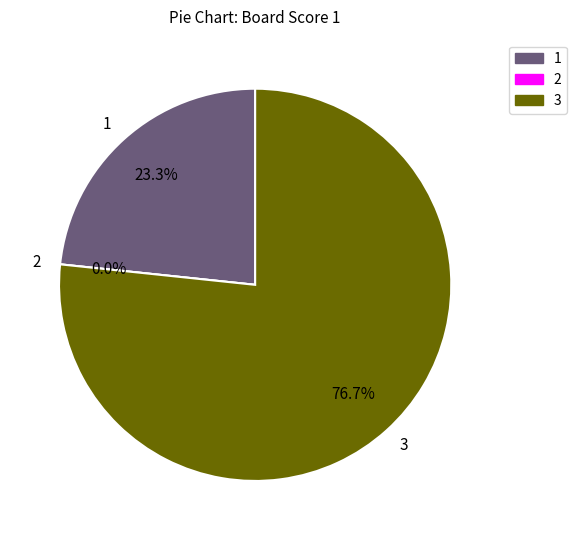

Combined, what portion of the pie is 3 and 2?

76.7%